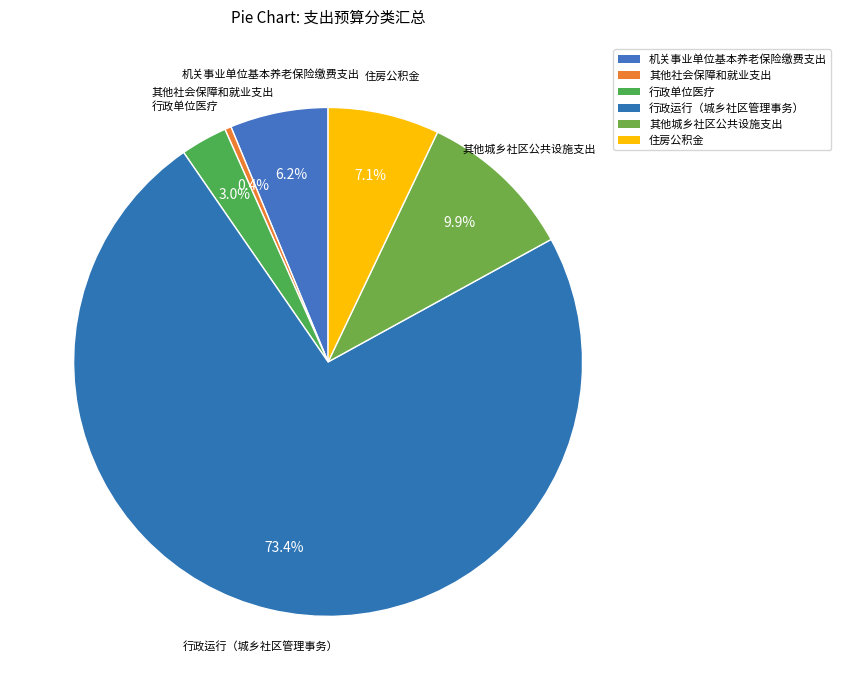

What percentage is the 住房公积金 slice, to the nearest percent?

7%